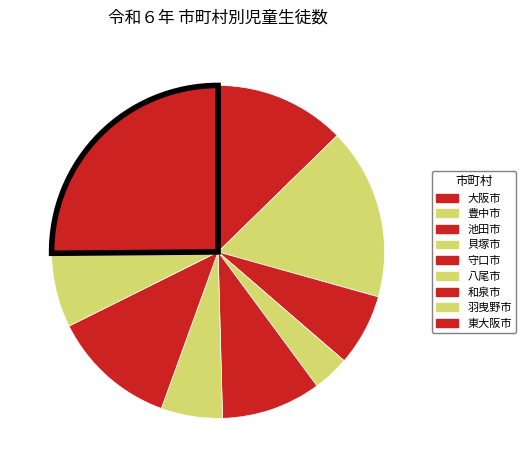

How many slices are in this pie chart?

9